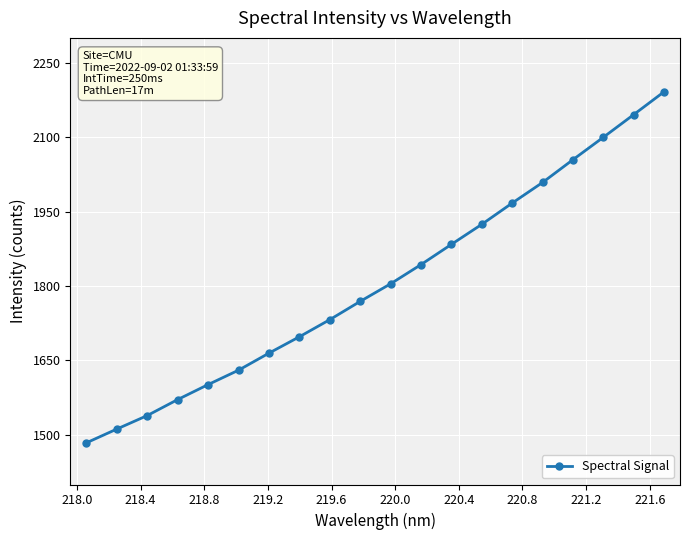

What is the average value?

1806.2